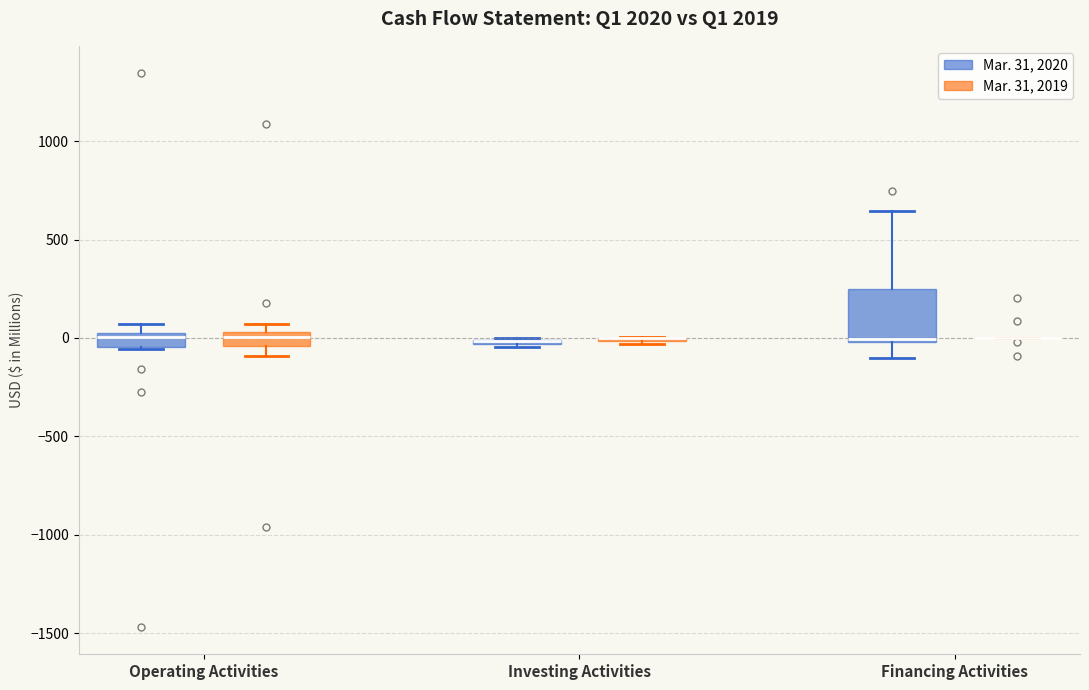

Which box is the tallest, from its lower edge to its upper edge?

Financing Activities (Mar. 31, 2020)